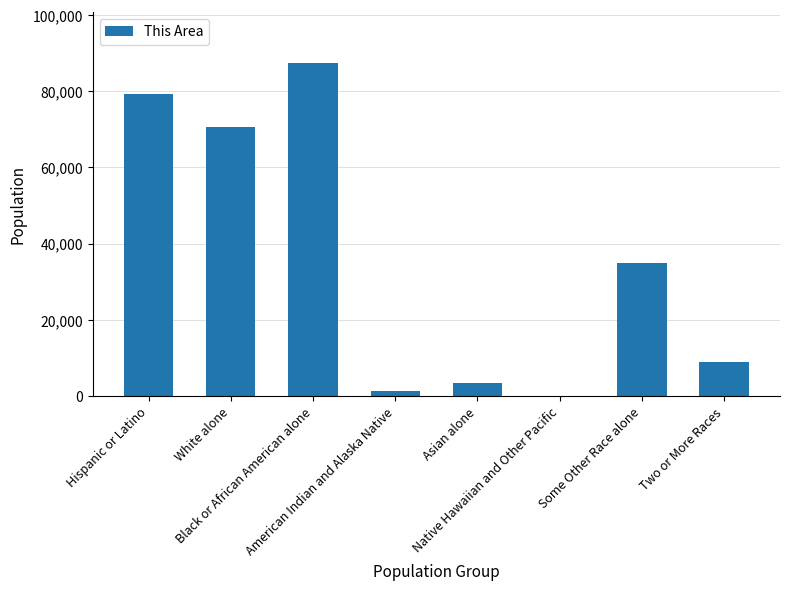

What is the change in value from White alone to Some Other Race alone?

-35630